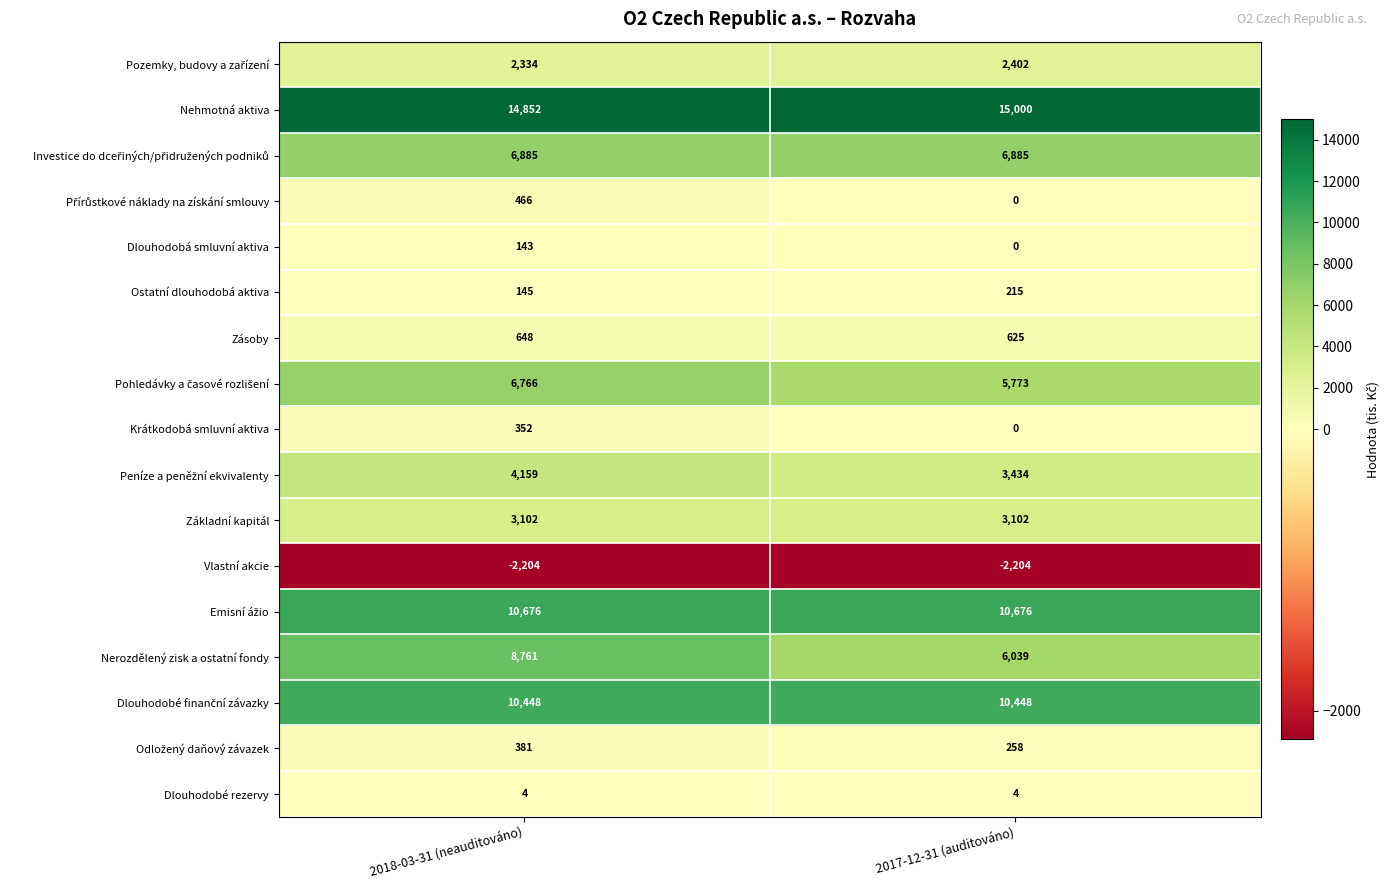

At which category is the sum across all series the highest?

2018-03-31 (neauditováno)